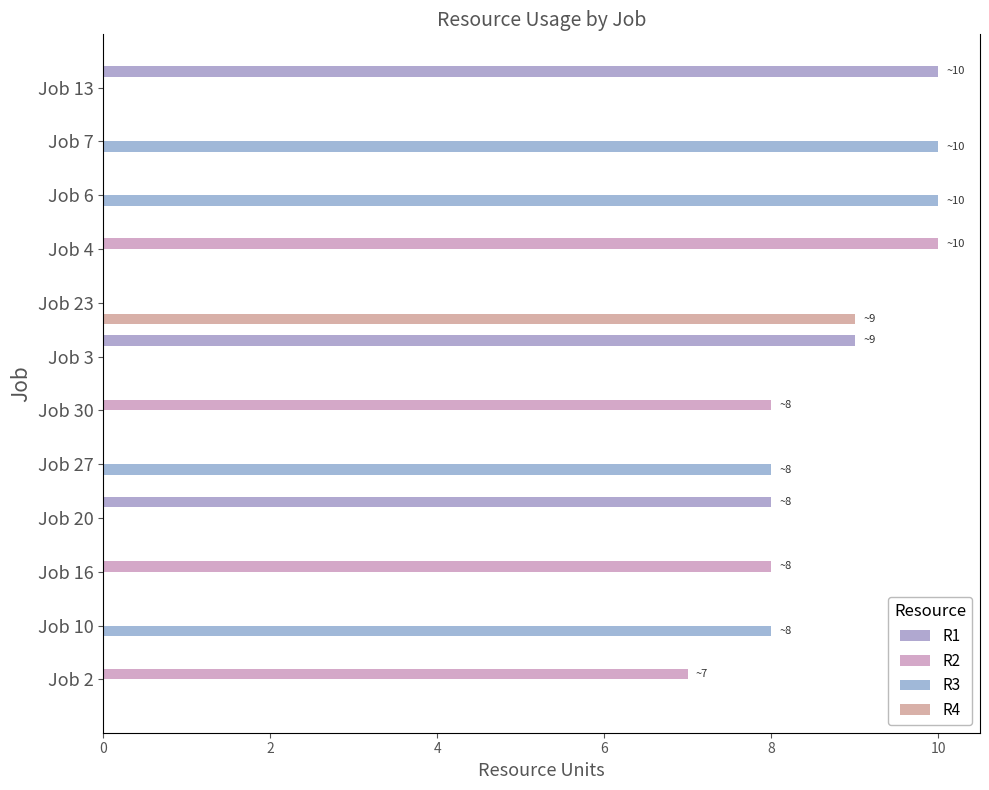

What is the sum of all R4 values?

9